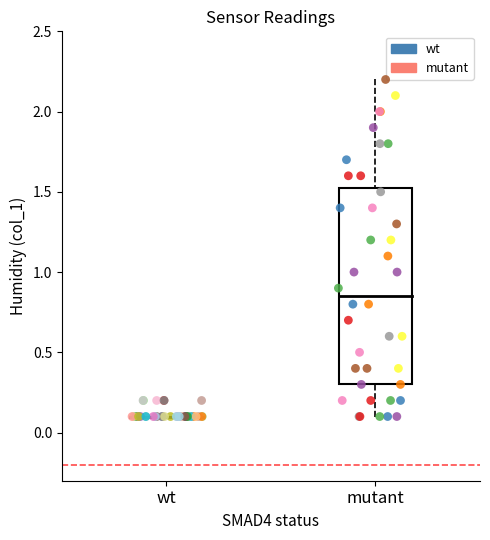

Which series contains the highest Y value?

mutant